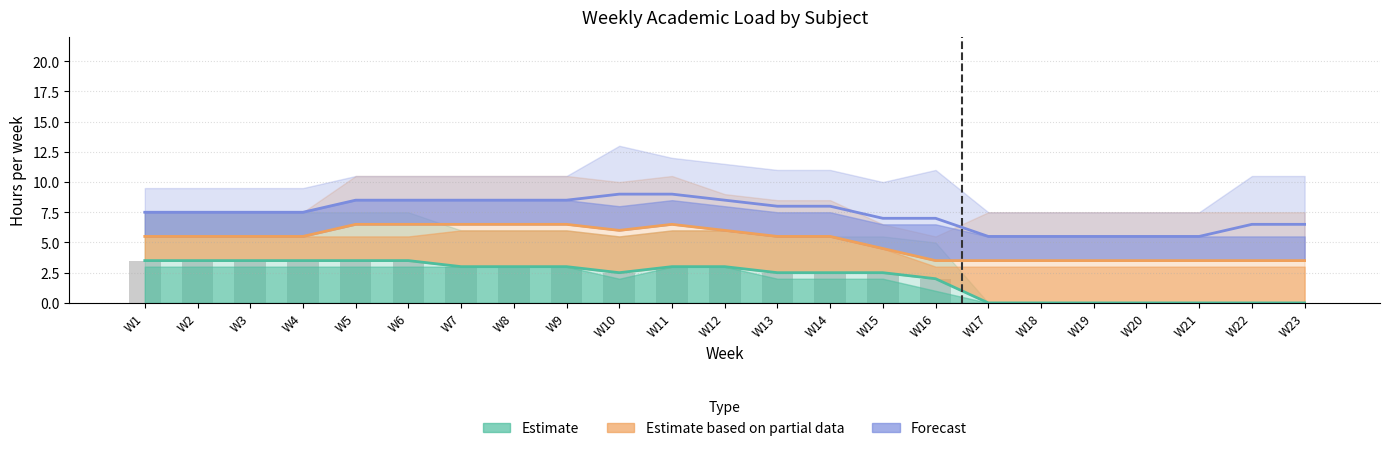

What is the sum of all Estimate based on partial data values?

116.5